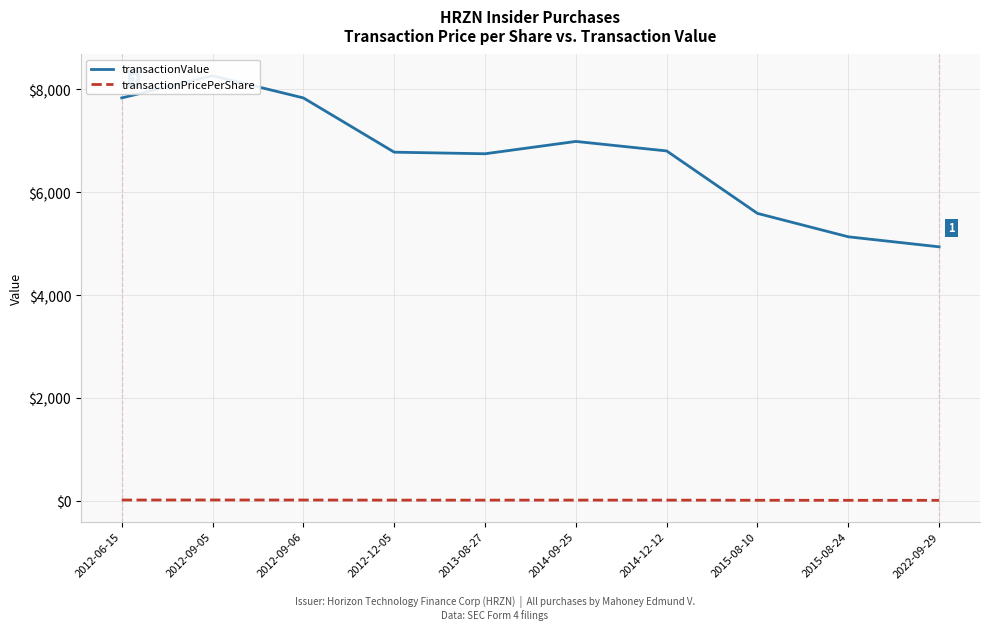

Which series changed the most between 2012-06-15 and 2015-08-24?

transactionValue